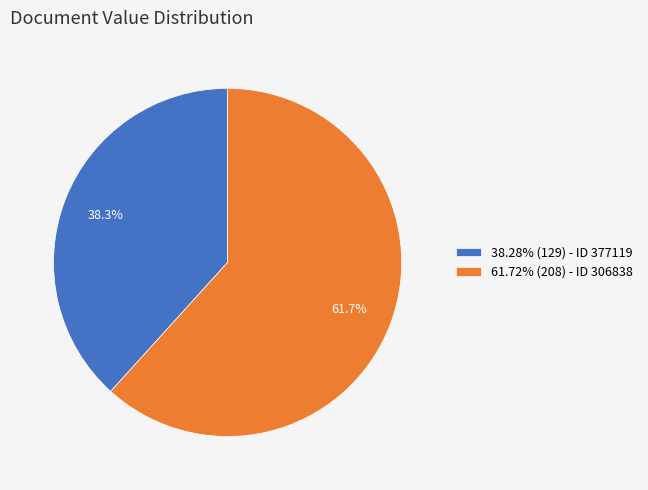

What is the ratio of the value at 38.28% (129) - ID 377119 to the value at 61.72% (208) - ID 306838?

0.6